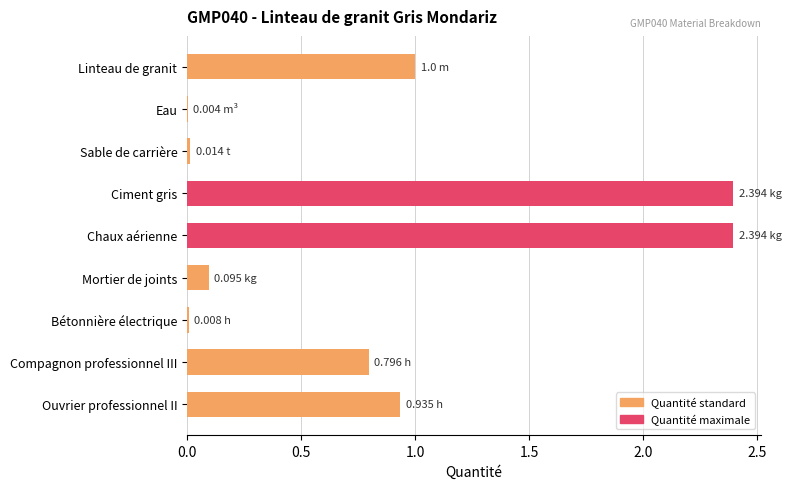

Are the bars grouped side by side (vs. stacked)?

No